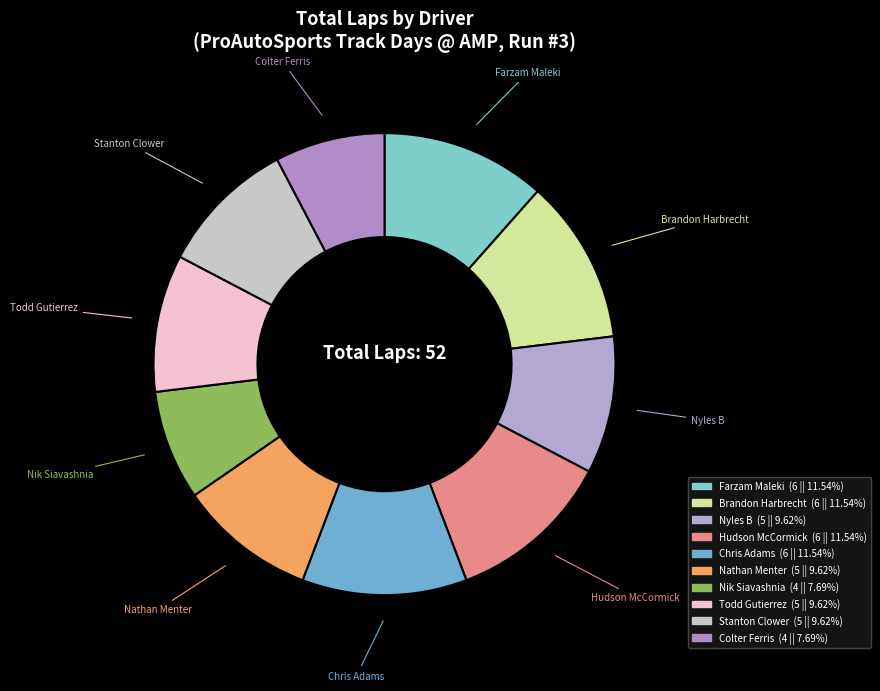

How many slices are in this pie chart?

10